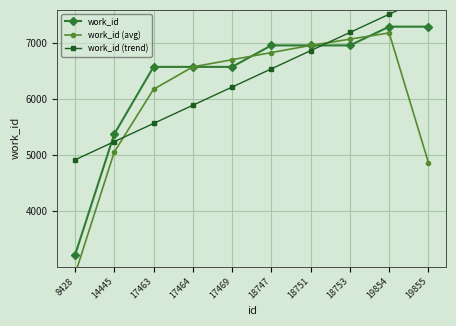

At which category does the chart reach its peak across all series?

19855